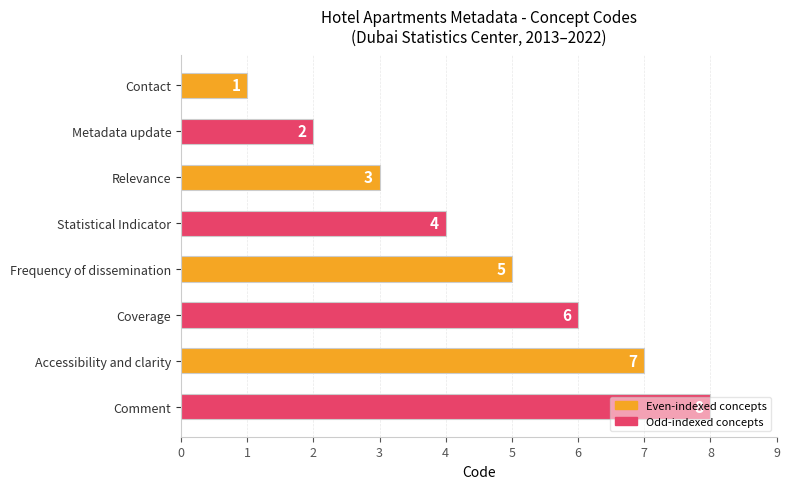

What is the difference between the second highest and second lowest values?

5